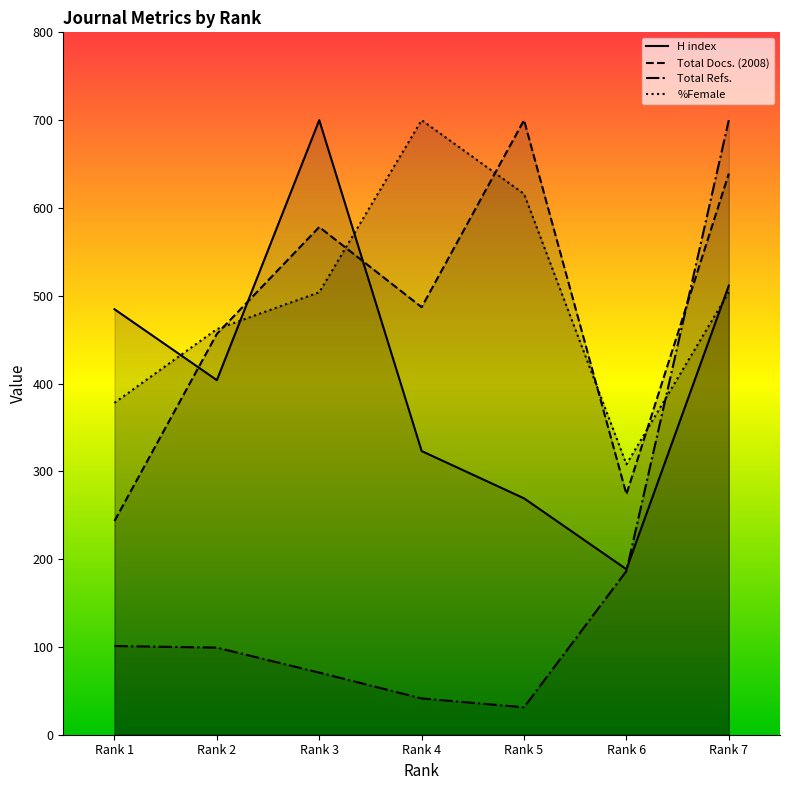

Reading right to left, list all the values displayed in this chart.

H index: Rank 7=511.5	Rank 6=188.5	Rank 5=269.2	Rank 4=323.1	Rank 3=700.0	Rank 2=403.8	Rank 1=484.6
Total Docs. (2008): Rank 7=639.1	Rank 6=273.9	Rank 5=700.0	Rank 4=487.0	Rank 3=578.3	Rank 2=456.5	Rank 1=243.5
Total Refs.: Rank 7=700.0	Rank 6=186.5	Rank 5=31.2	Rank 4=41.3	Rank 3=70.7	Rank 2=99.2	Rank 1=101.0
%Female: Rank 7=504.0	Rank 6=308.0	Rank 5=616.0	Rank 4=700.0	Rank 3=504.0	Rank 2=462.0	Rank 1=378.0